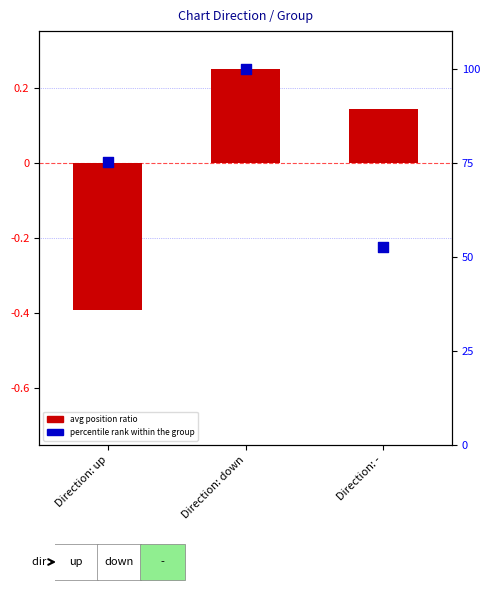

At which category is the sum across all series the highest?

Direction: down